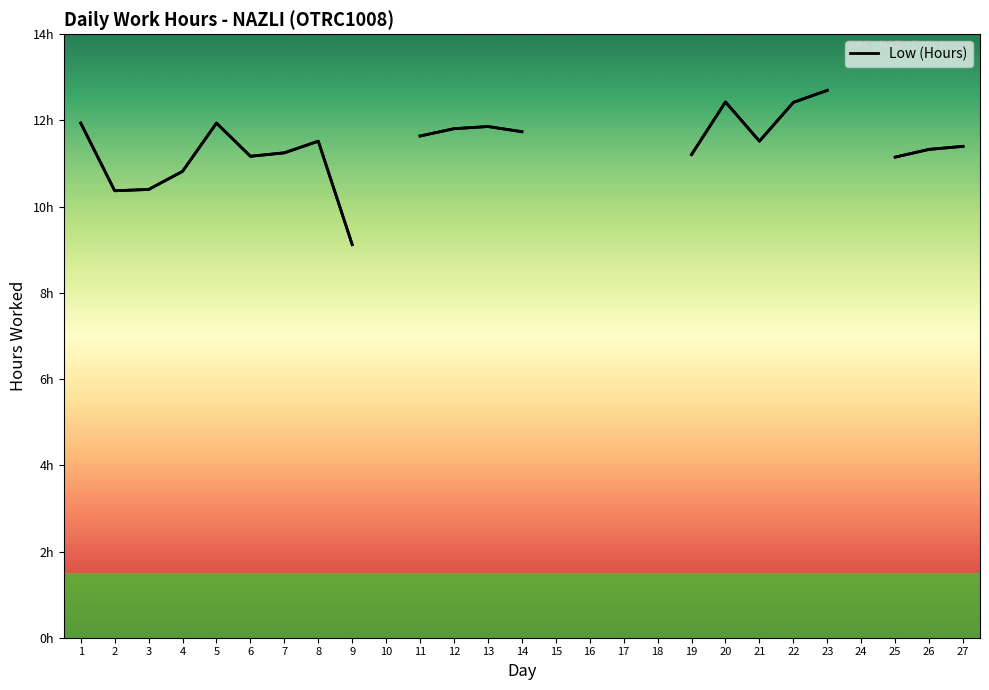

How many data points are above 11?

17